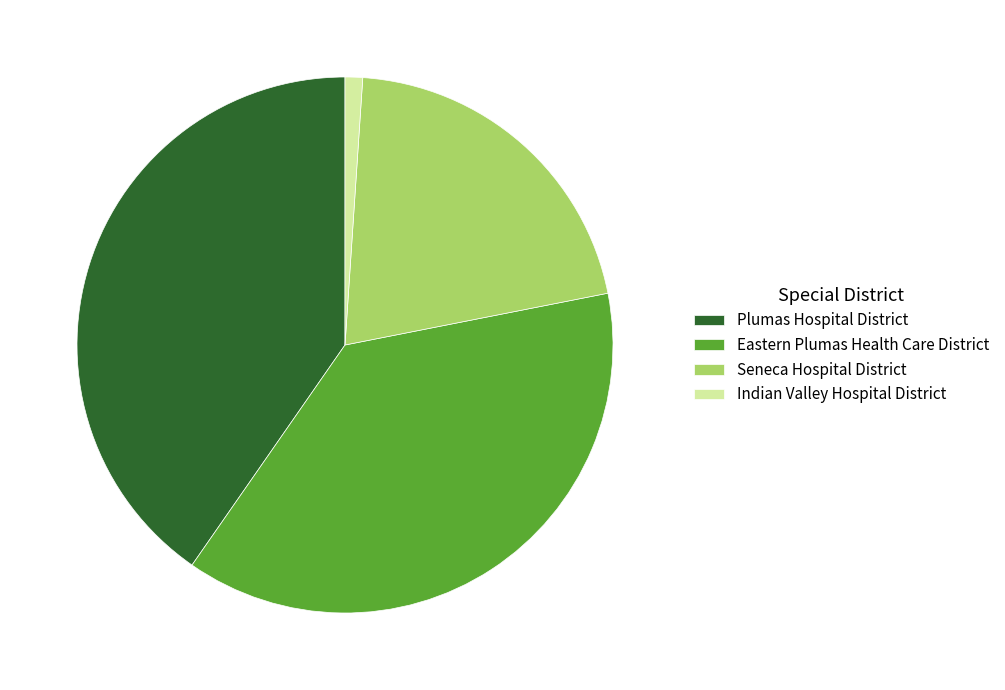

Is it true that Plumas Hospital District is 52% of the pie?

False